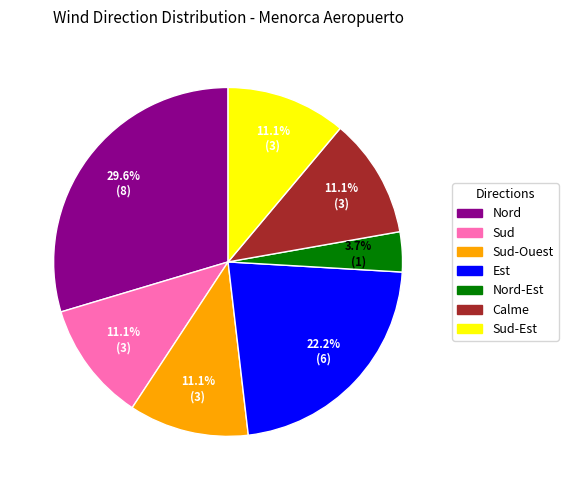

Does any single category account for the majority?

No